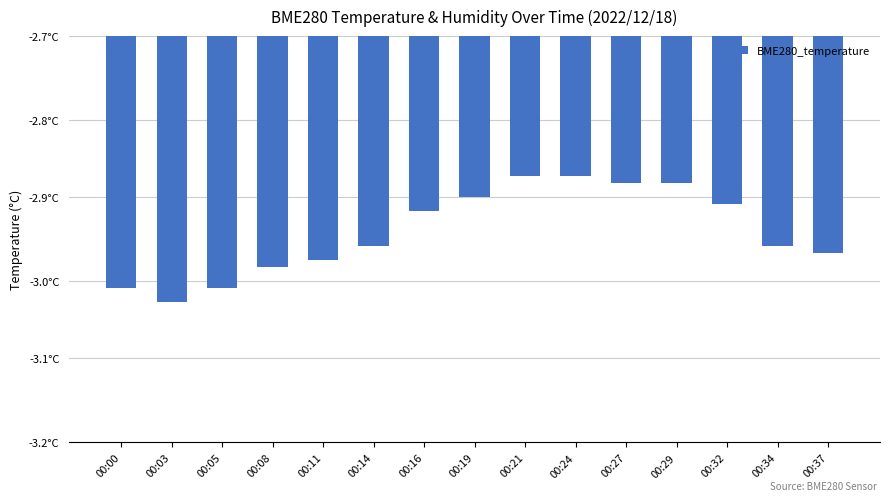

Does the chart contain any negative values?

Yes